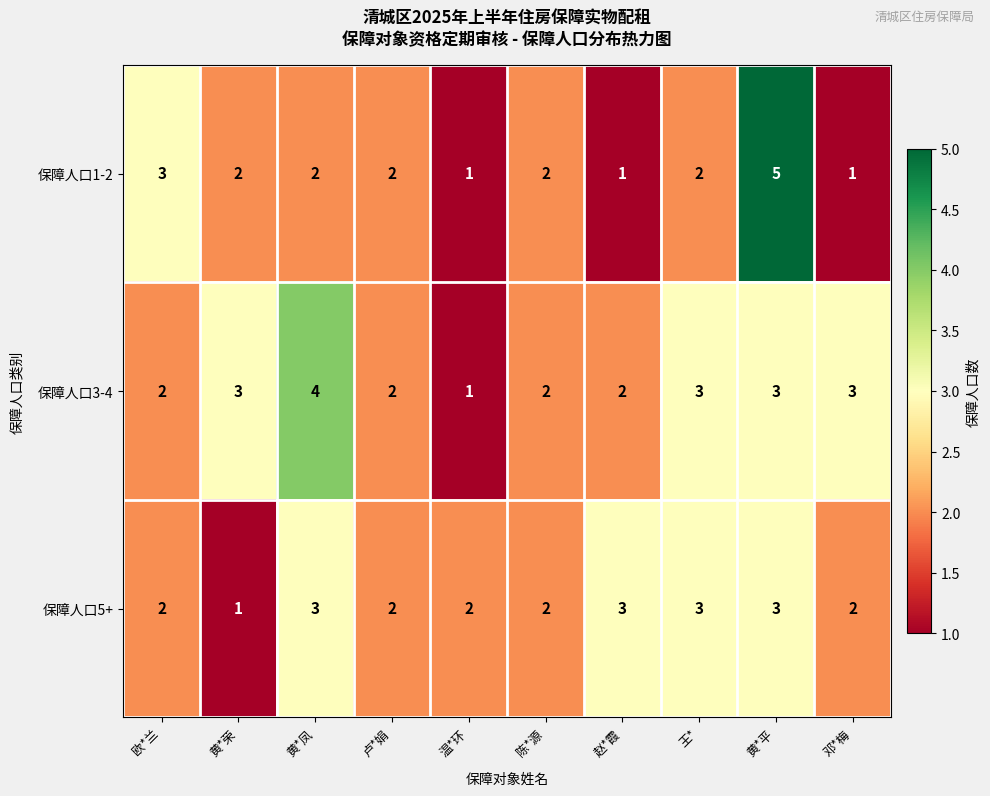

What is the greatest value displayed?

5